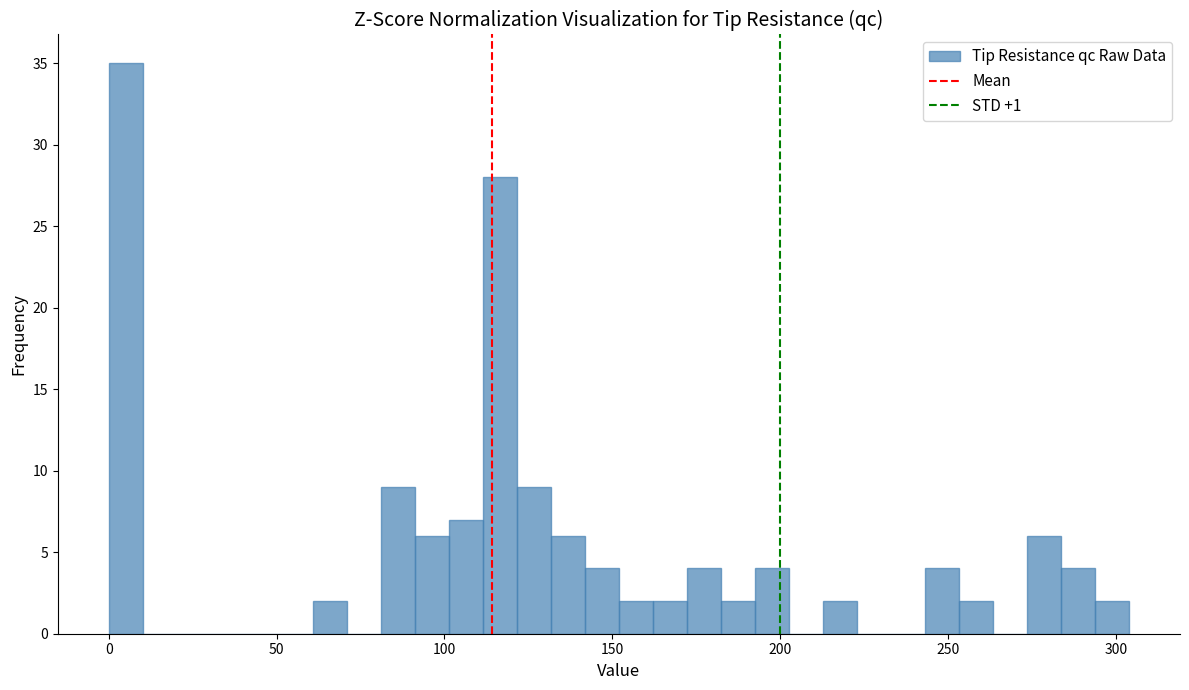

Around what value on the x-axis is the tallest bar? Give the approximate position of its centre, as read against the axis.

5